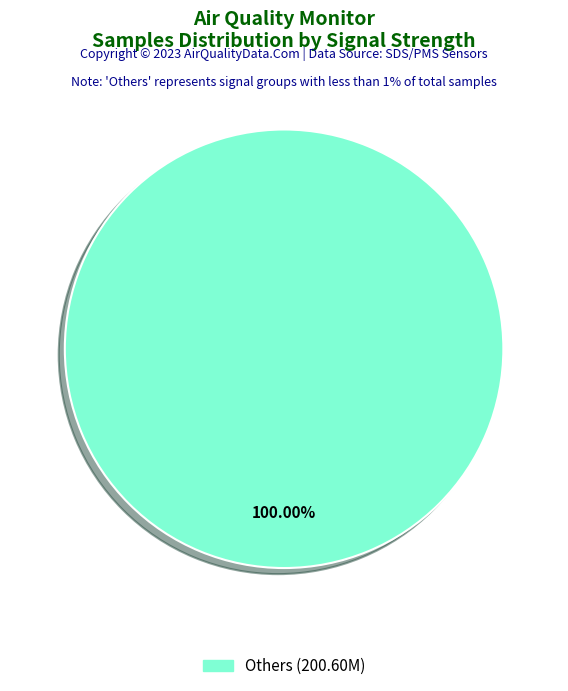

Does any single category account for the majority?

Yes